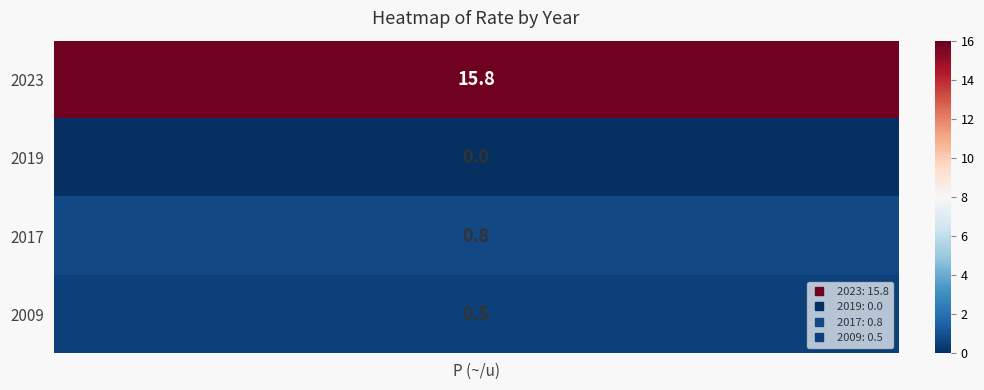

What is the difference between the 59 values at 2009 and 2019?

0.5